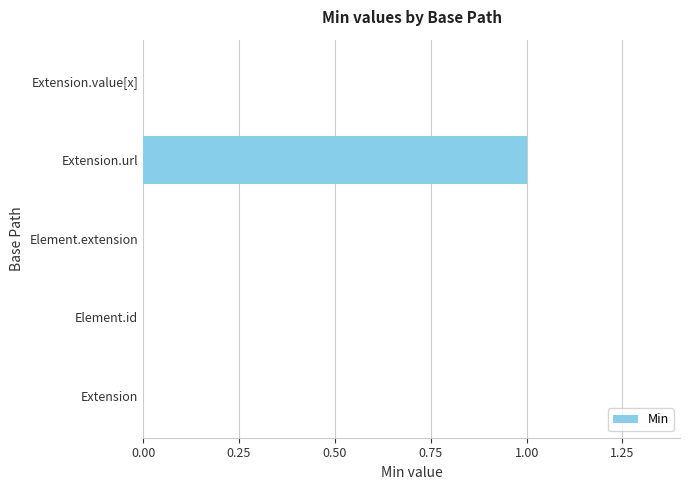

The chart shows a value of 0 at Extension.value[x]. True or false?

True